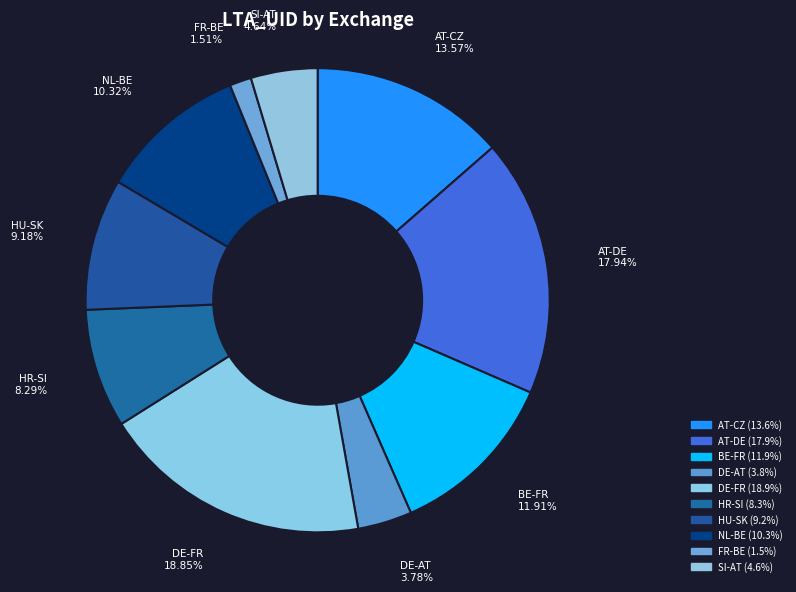

Count the number of slices in the pie.

10